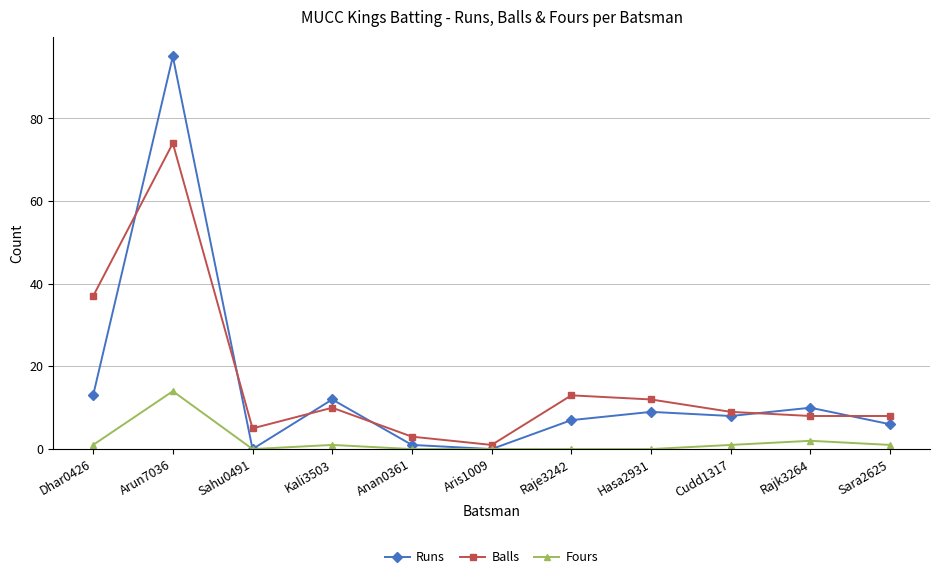

Where is Balls nearest to the value 37?

Dhar0426